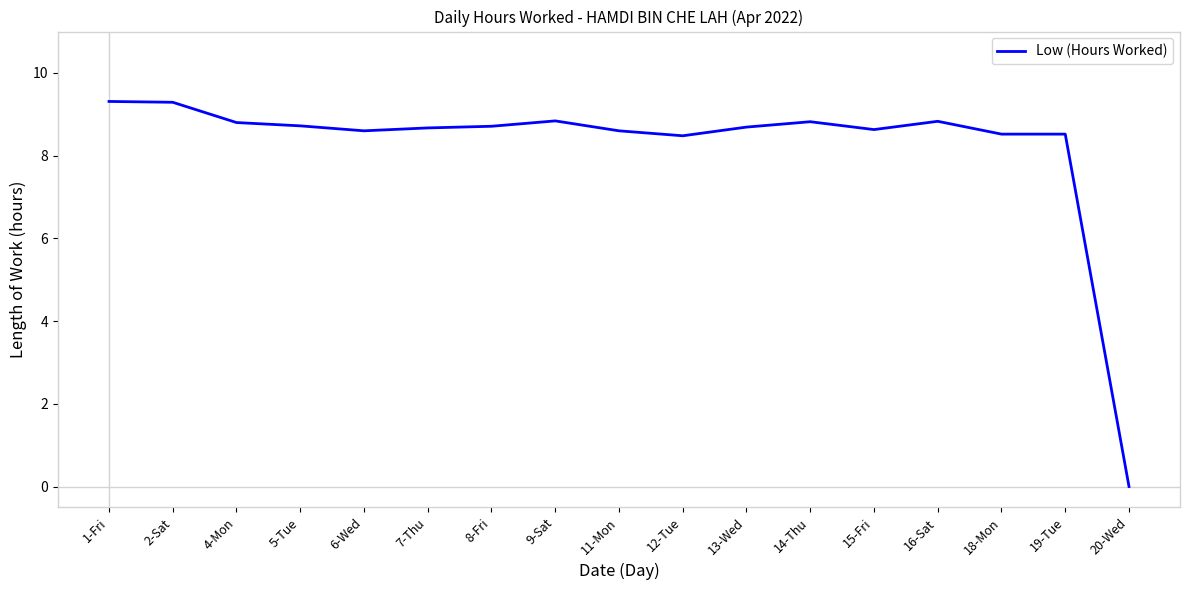

The value at 15-Fri is 8.6. True or false?

True